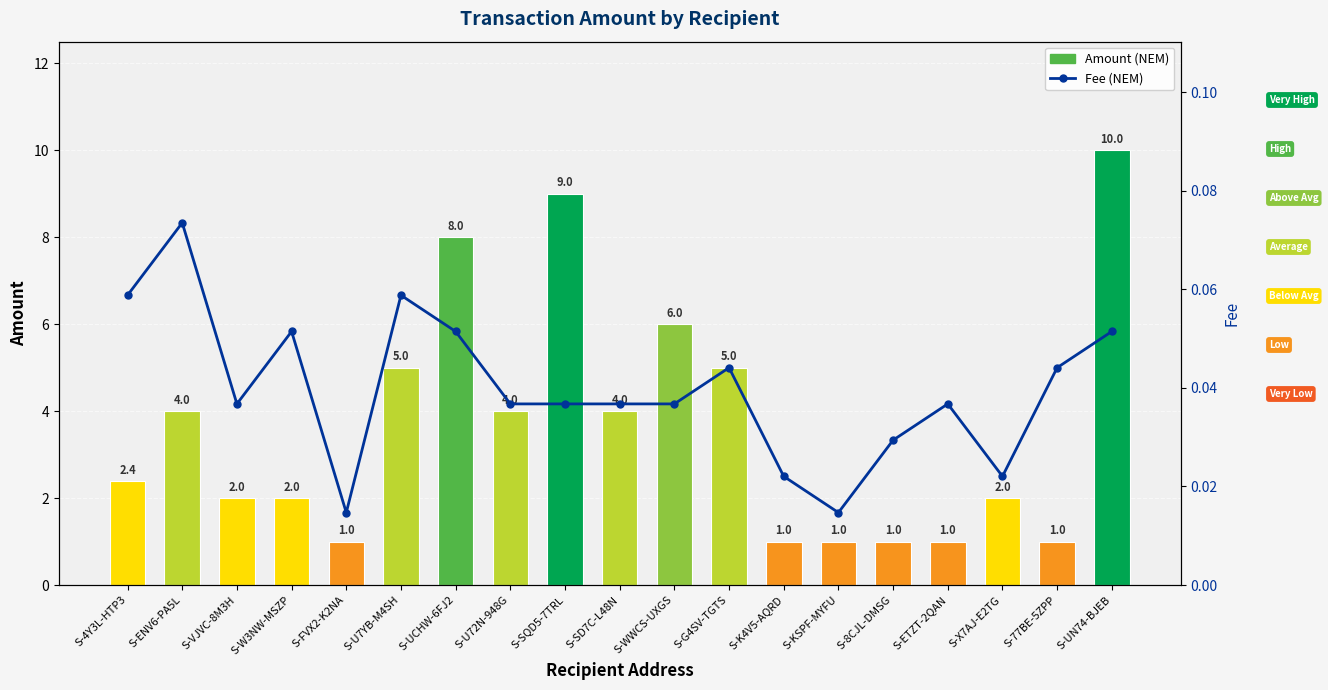

What position from the left is S-77BE-5ZPP?

18